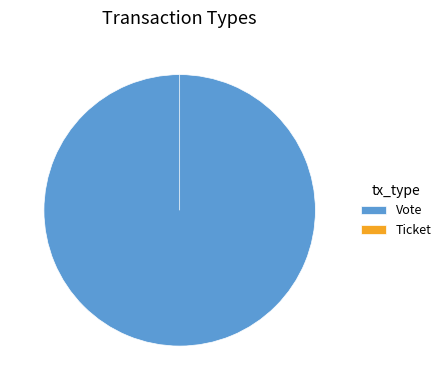

Rank the categories by value from highest to lowest.

Vote, Ticket